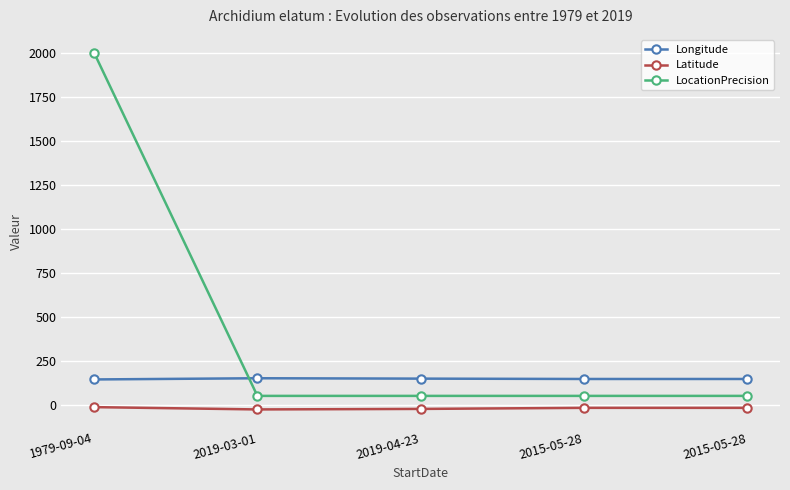

True or false: Latitude has a value of -12.1 at 2015-05-28.

False